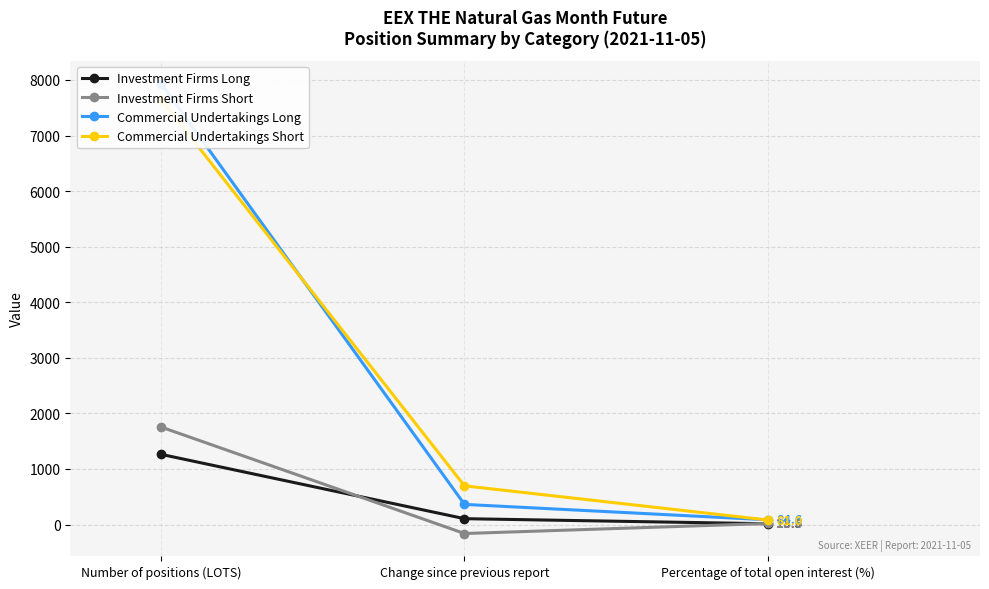

Which series has the largest total across all categories?

Commercial Undertakings Short